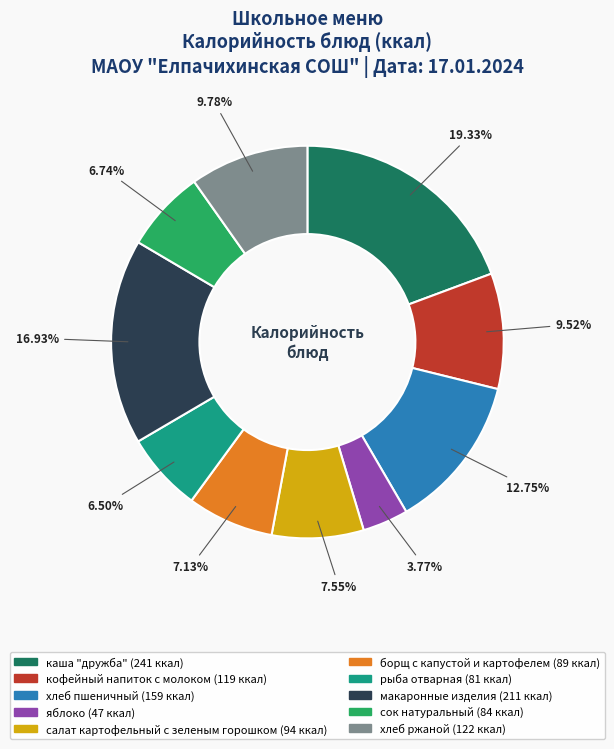

Is it true that борщ с капустой и картофелем is 1% of the pie?

False